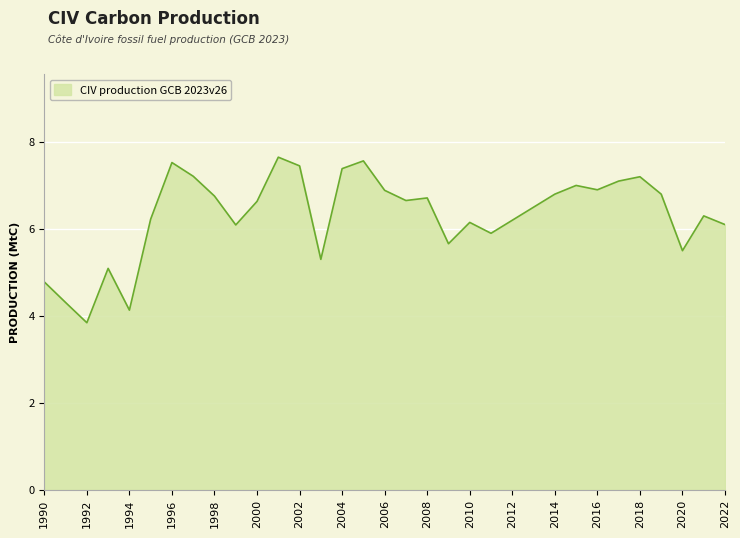

What is the difference between the maximum and minimum values?

3.8